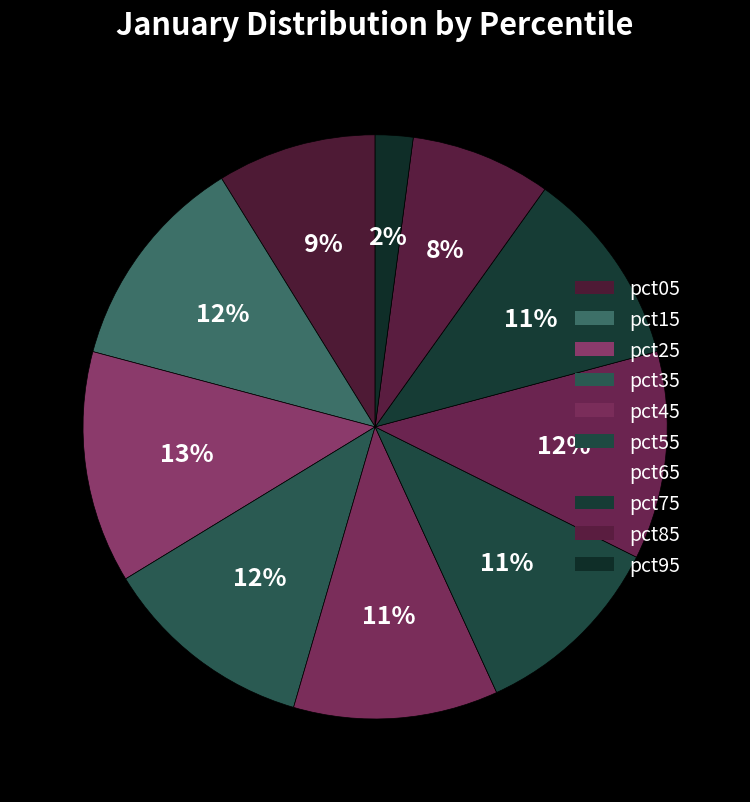

Is pct05 the majority of the pie?

No